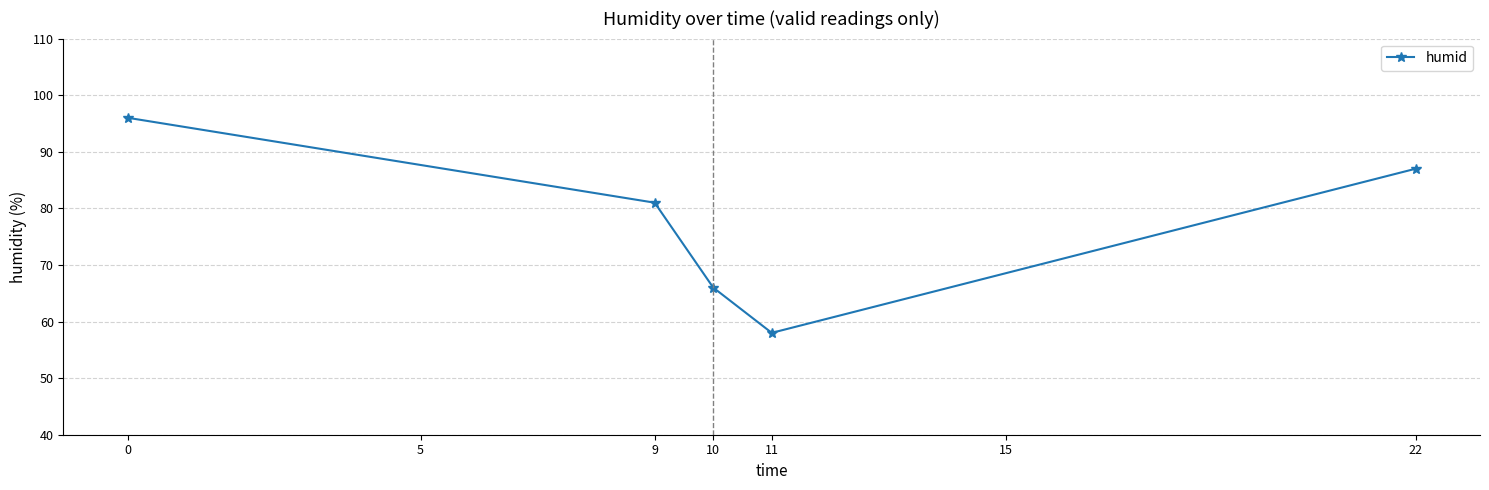

Approximately how many times larger is the value at 0 compared to 9?

1.2